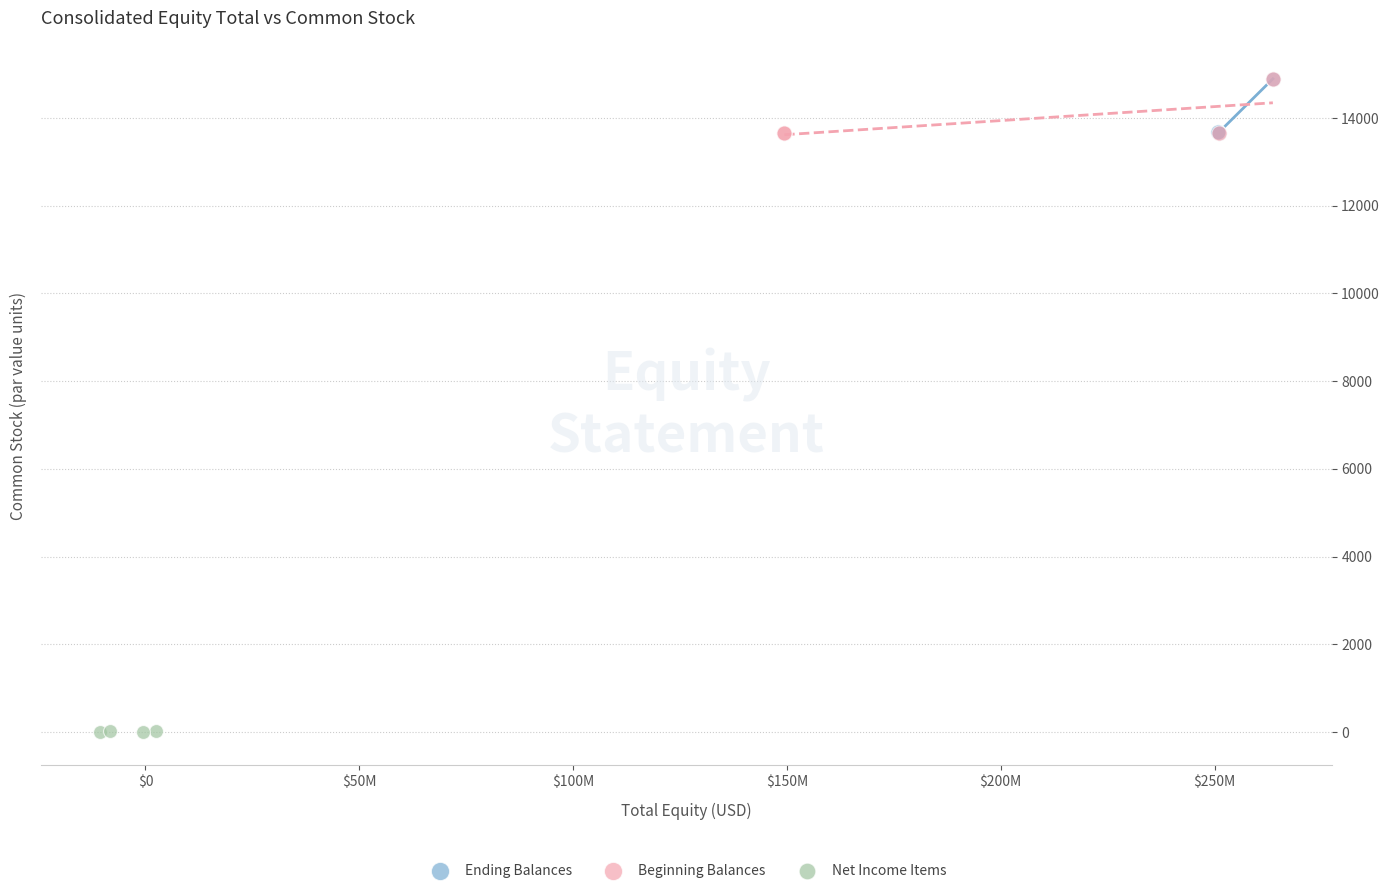

Which series reaches the minimum Y coordinate?

Net Income Items